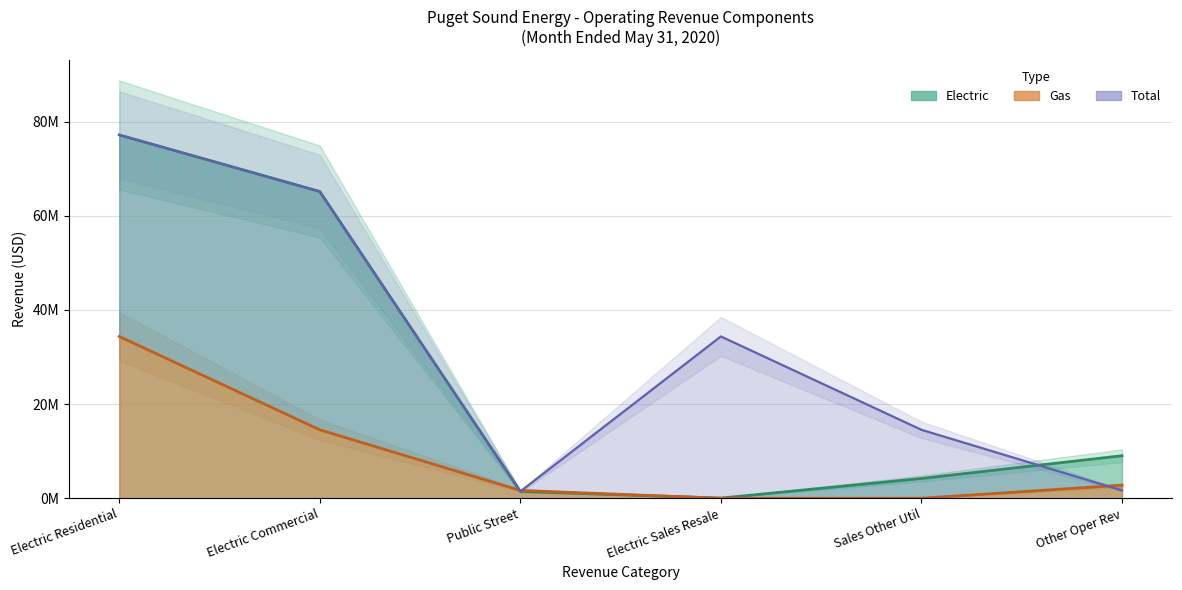

Rank the categories by value from highest to lowest.

Electric Residential, Electric Commercial, Electric Sales Resale, Sales Other Util, Other Oper Rev, Public Street